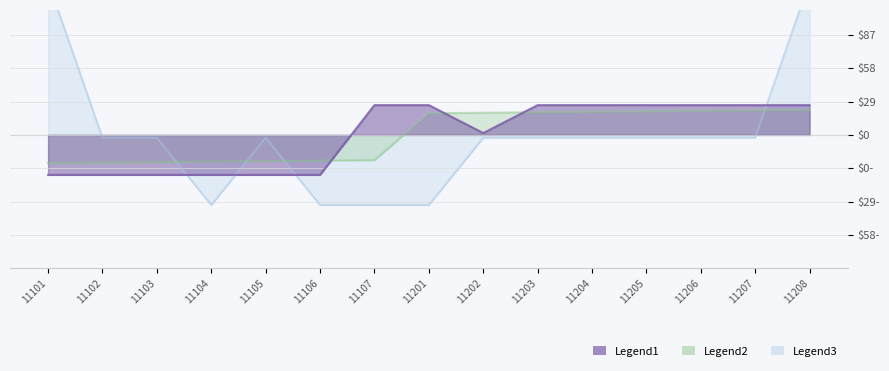

After their last crossing, which series has the higher values: Legend3 (group id) or Legend2 (course code)?

Legend2 (course code)